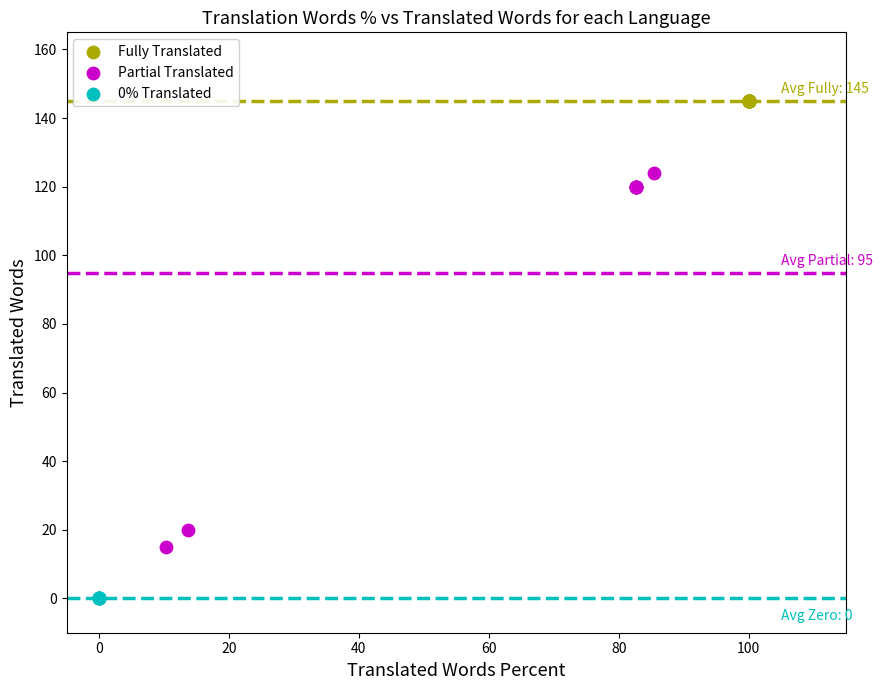

Which series reaches the maximum Y coordinate?

Fully Translated